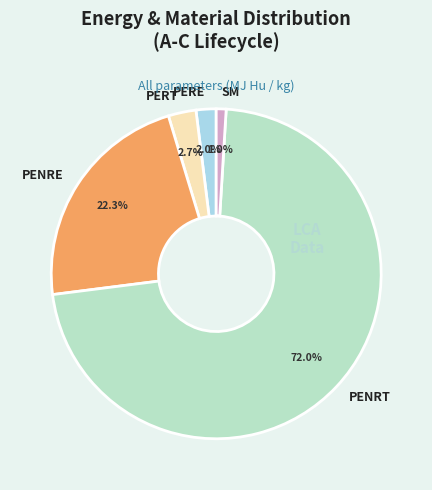

Which category has the biggest portion of the pie?

PENRT